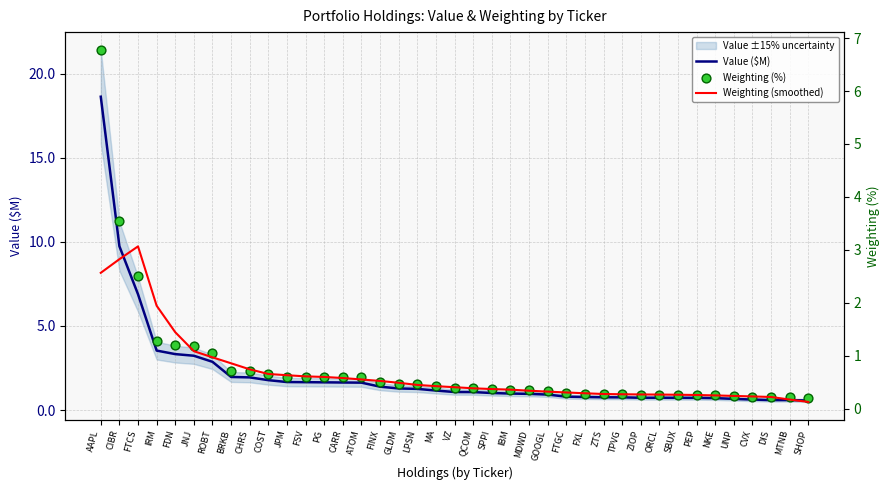

Which series has the largest total across all categories?

Value ($M)